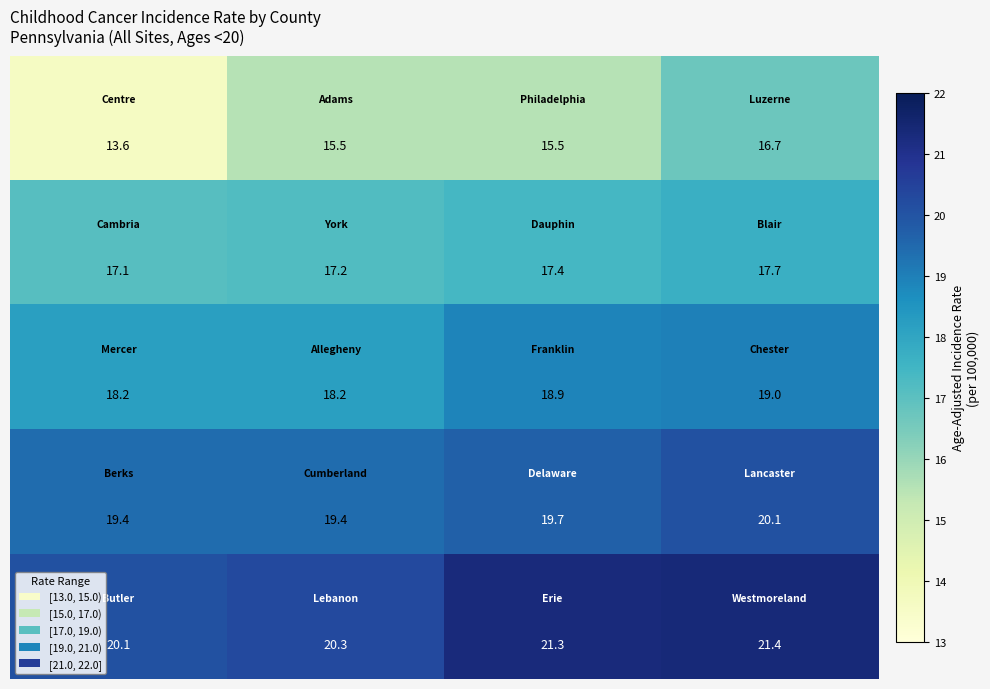

What is the greatest value displayed?

21.4